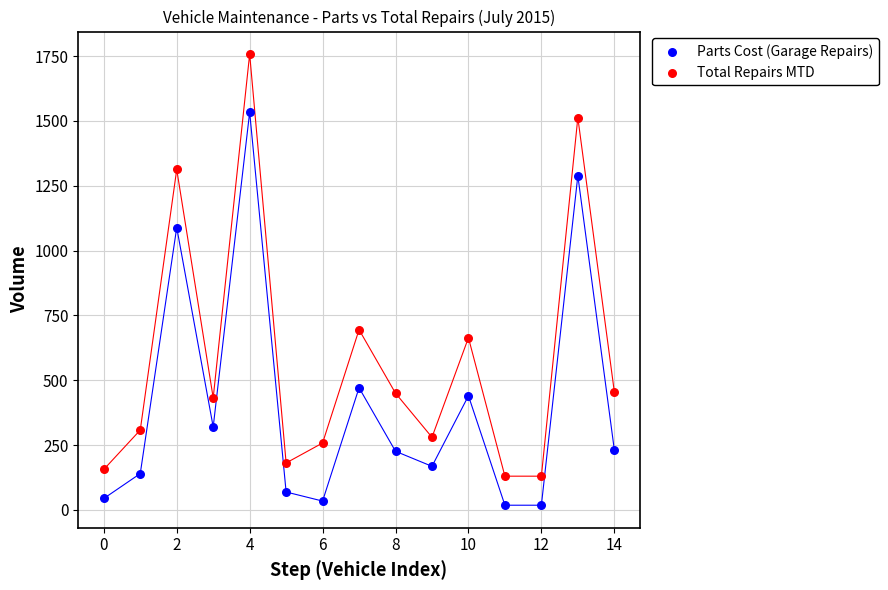

Across all data points, what is the range of Y values (max minus min)?

1740